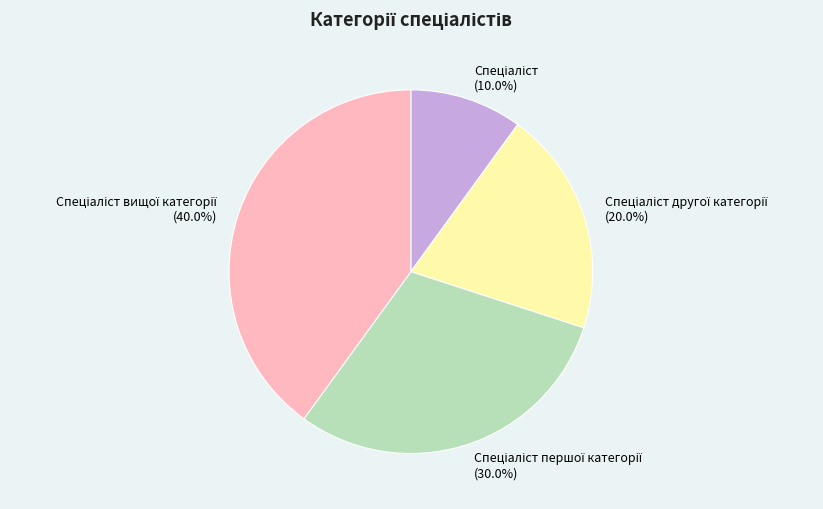

Is there any slice that represents more than half of the pie?

No